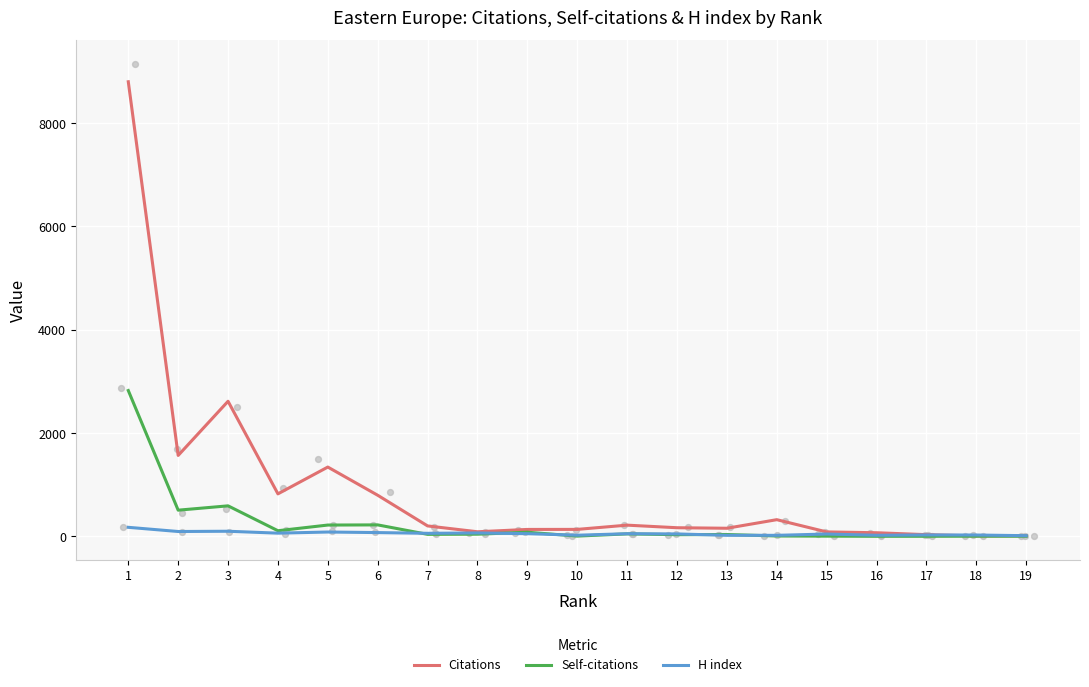

At how many categories does at least one series exceed 880?

4